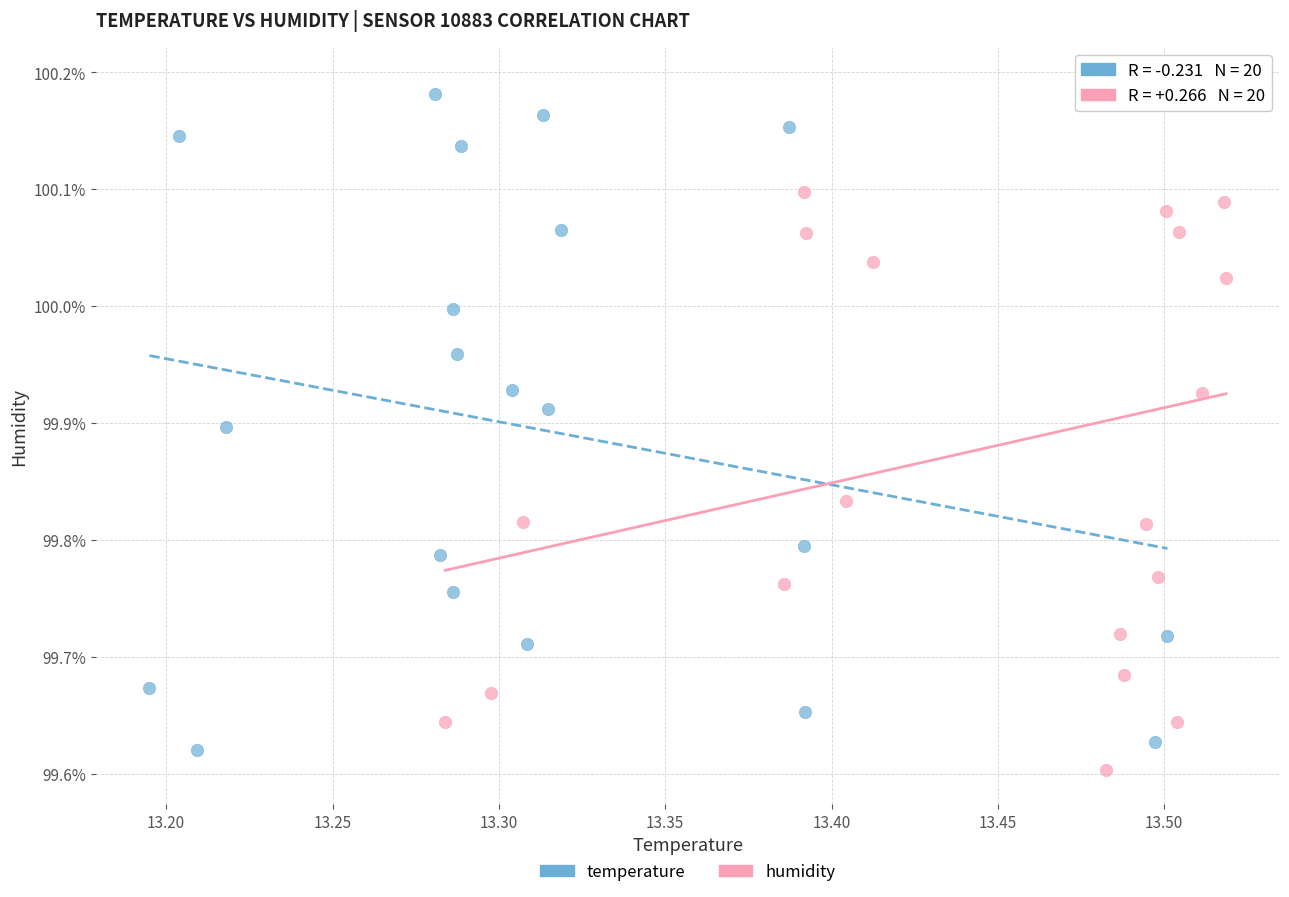

Which series reaches the minimum Y coordinate?

humidity